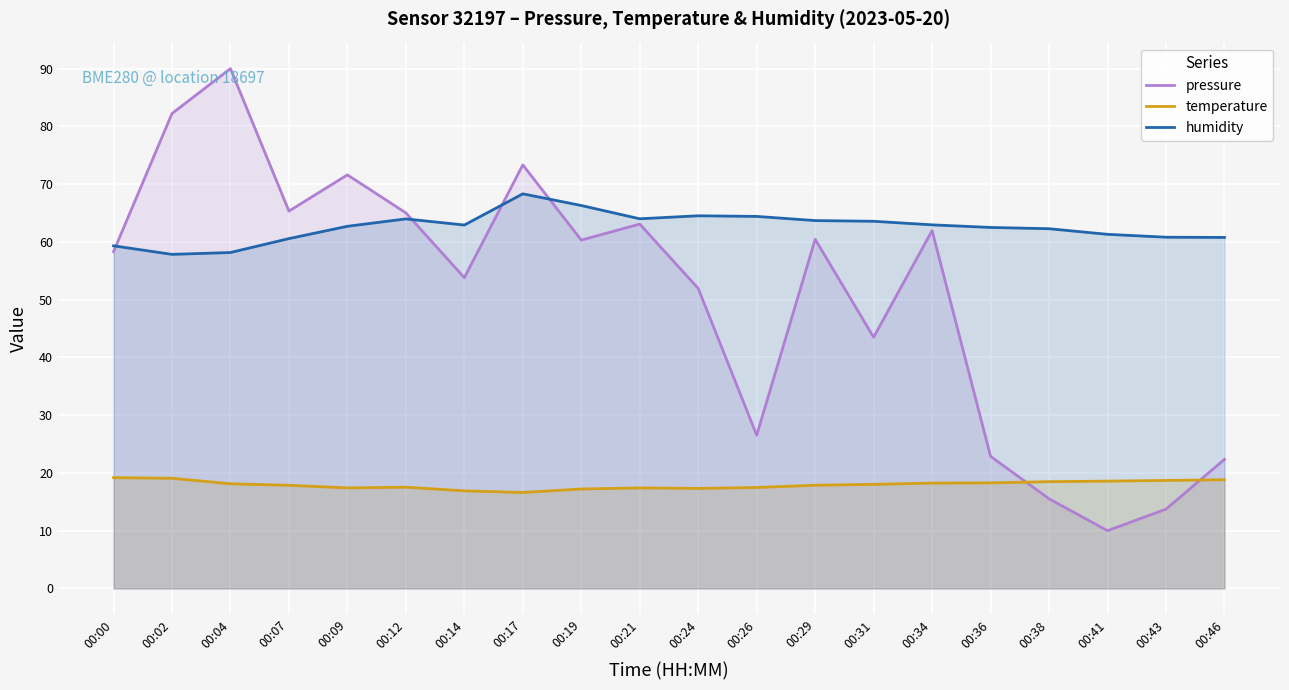

At which label is temperature closest to 17?

00:14